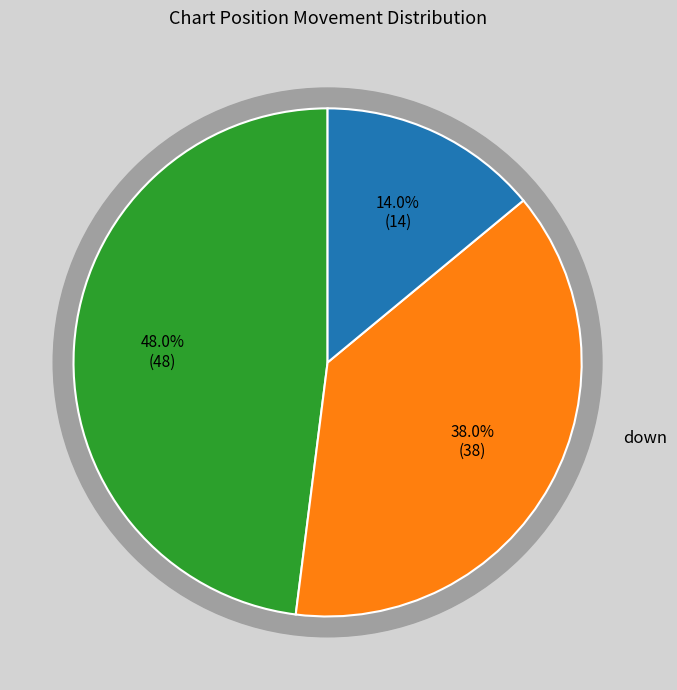

Do up and - together represent more than half of the pie?

Yes